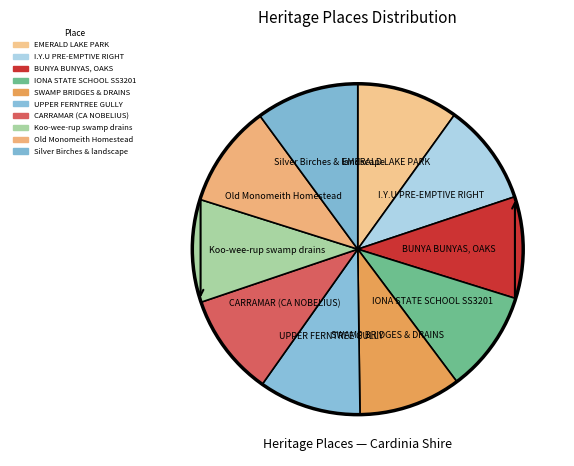

Count the number of slices in the pie.

10